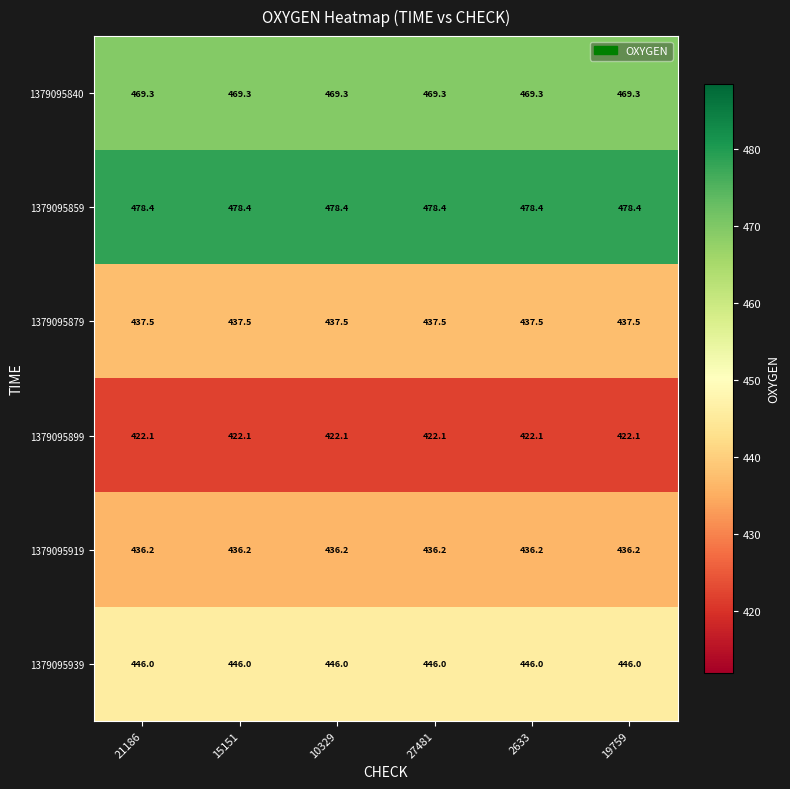

At how many categories does at least one series exceed 452?

6